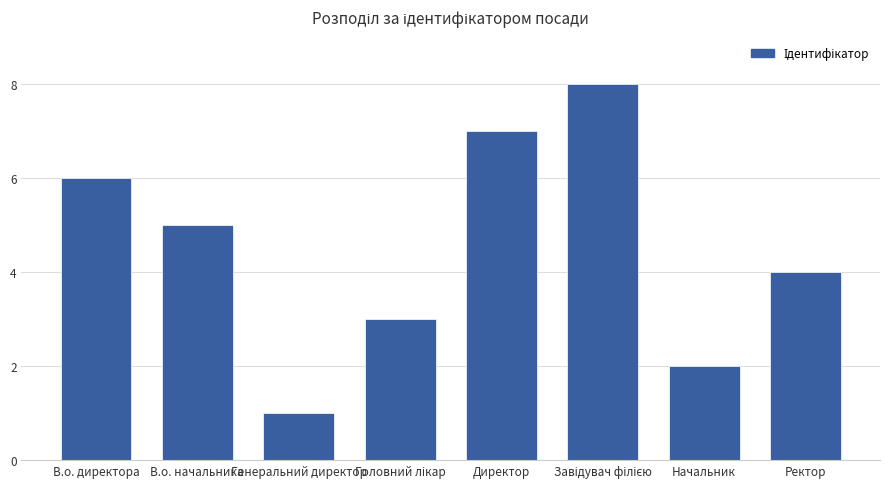

What is the label of the 1st bar from the left?

В.о. директора